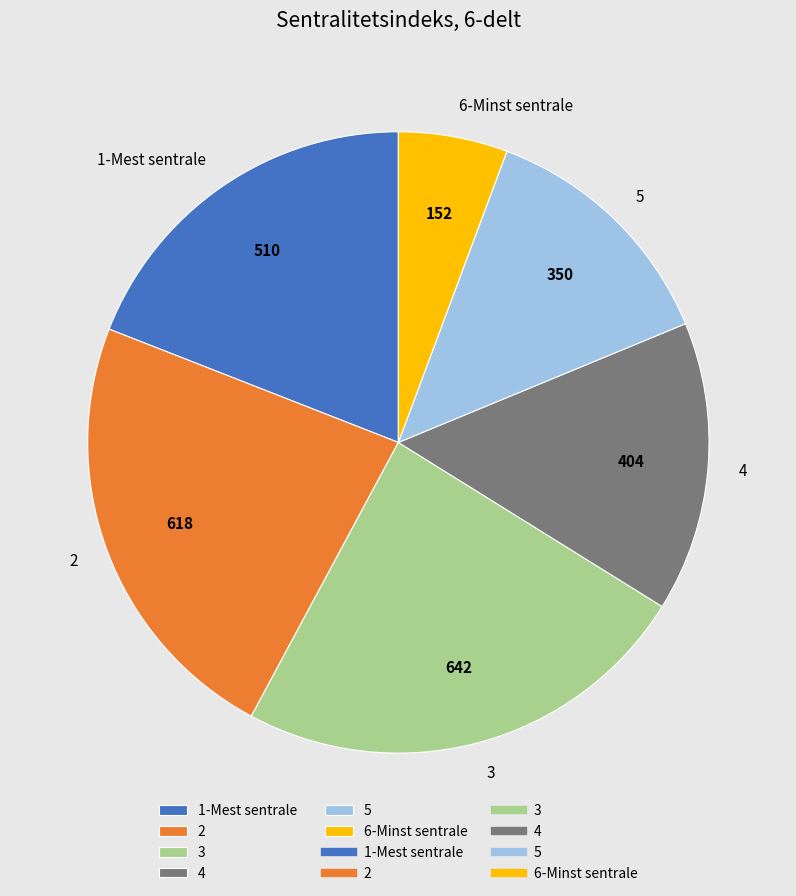

Between 4 and 2, which is larger?

2